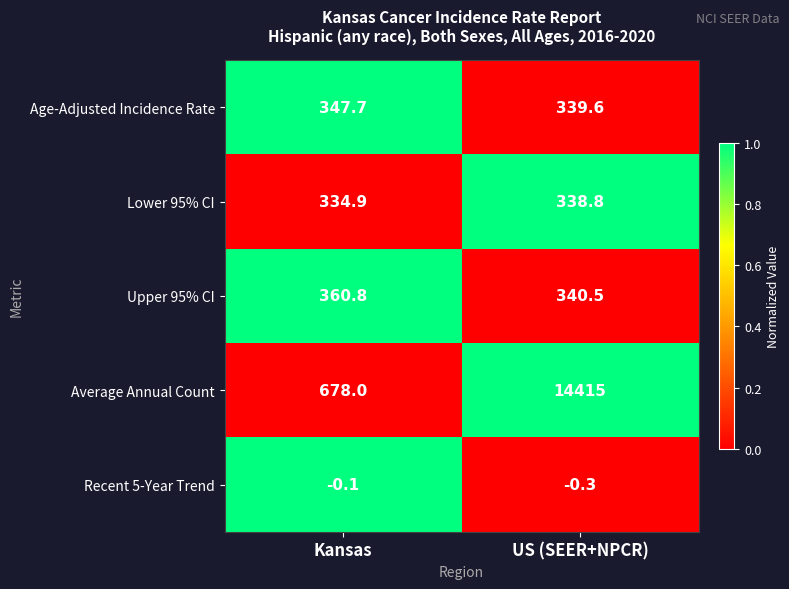

At how many categories does at least one series exceed 0?

2